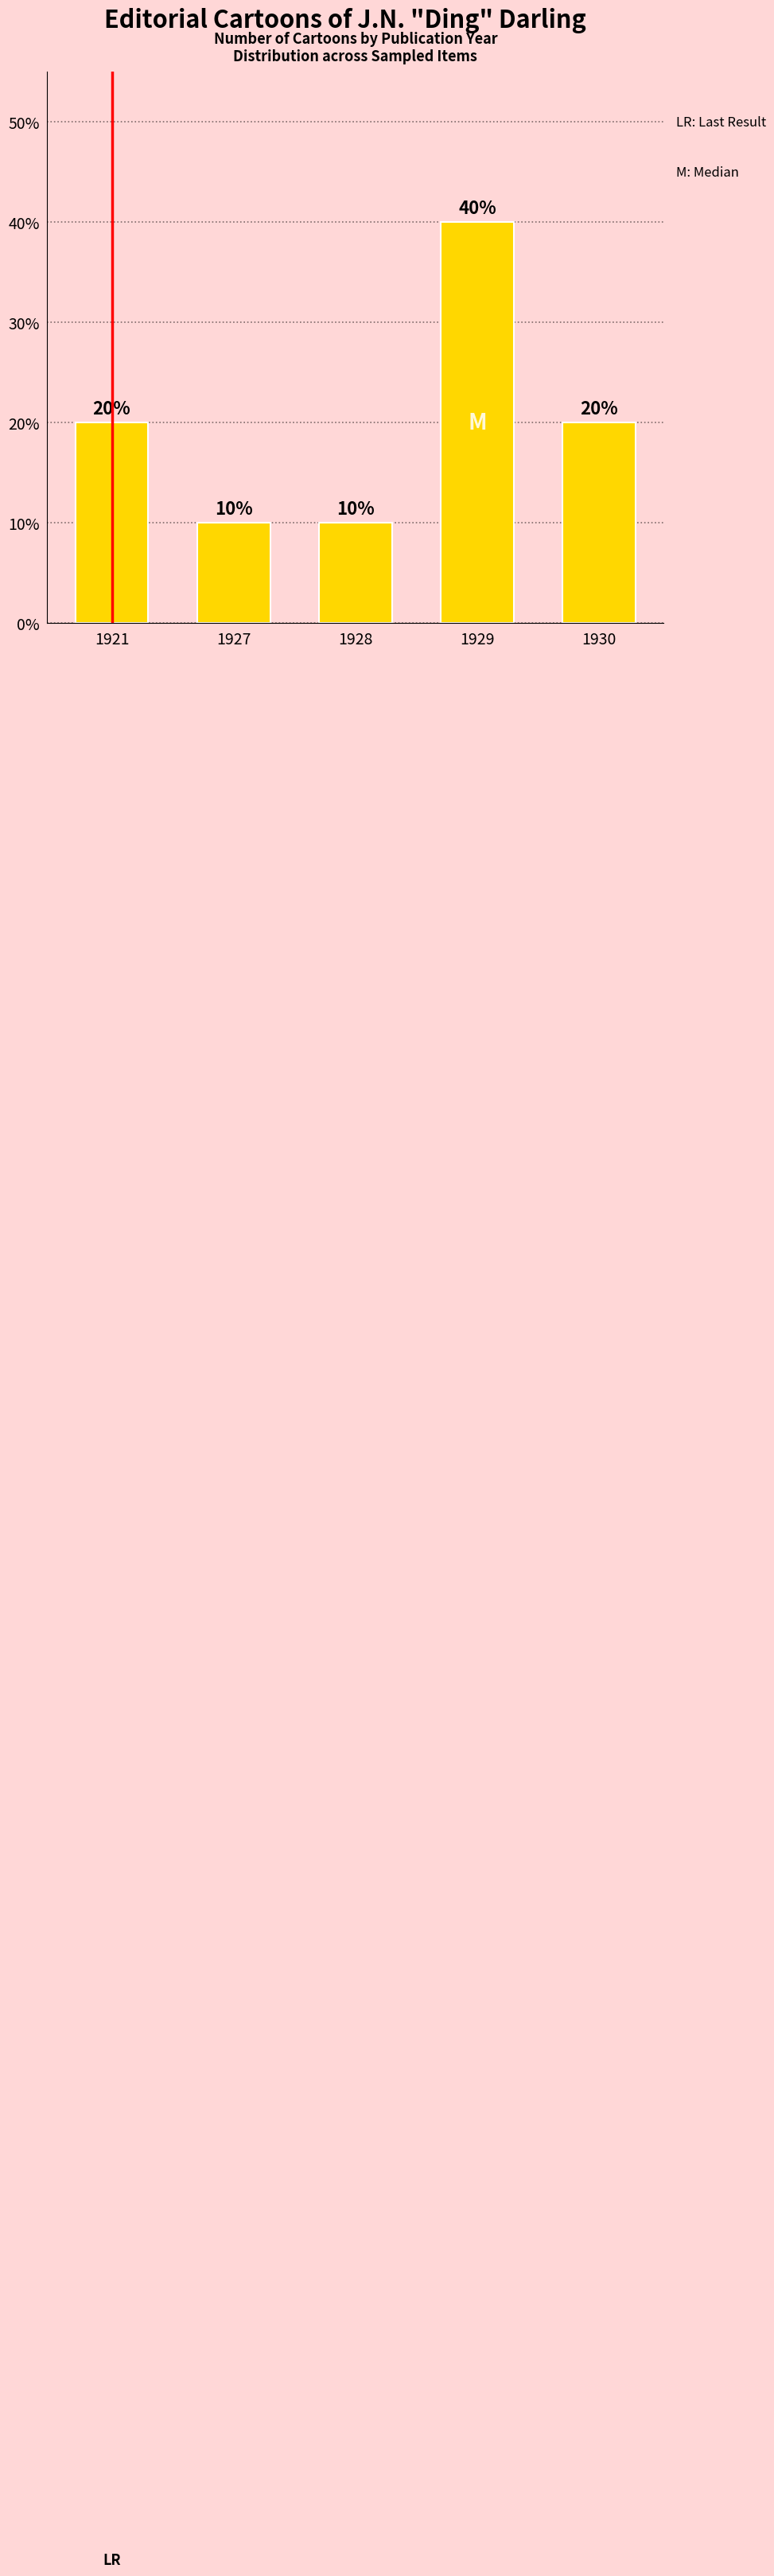

How many values are between 10 and 20?

4